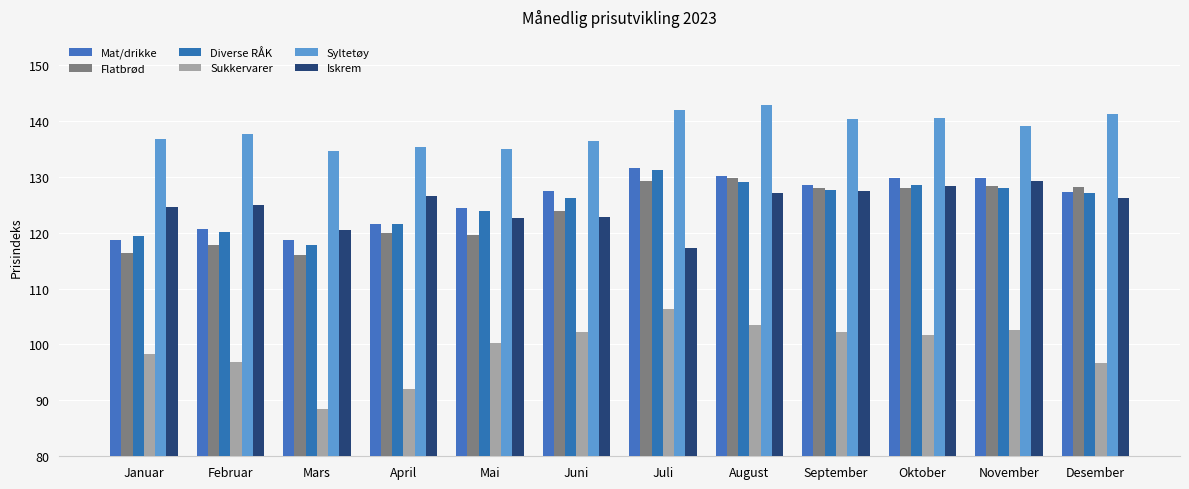

Read the Syltetøy value at Februar.

137.7